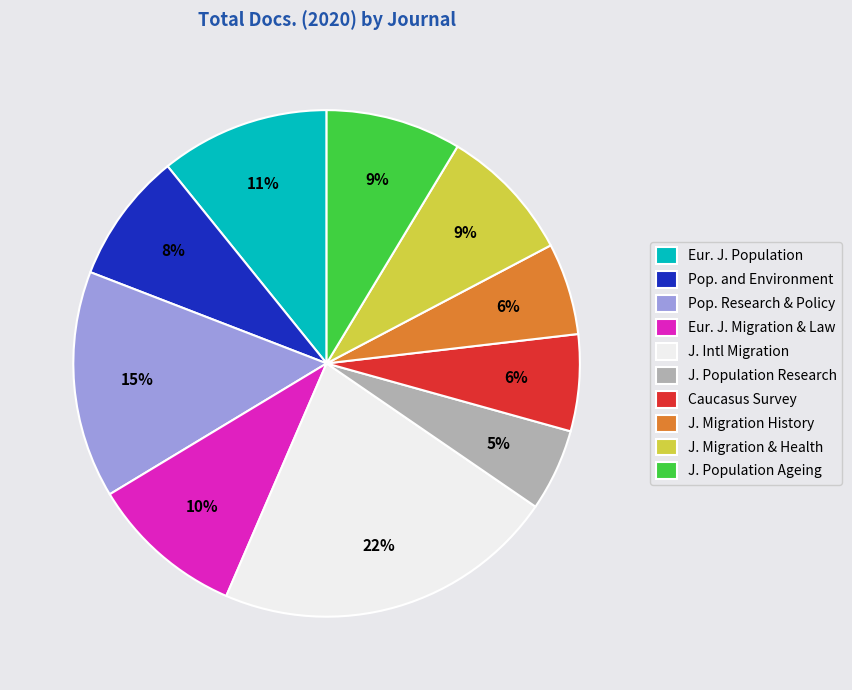

To the nearest percent, what percentage of the pie is Caucasus Survey?

6%